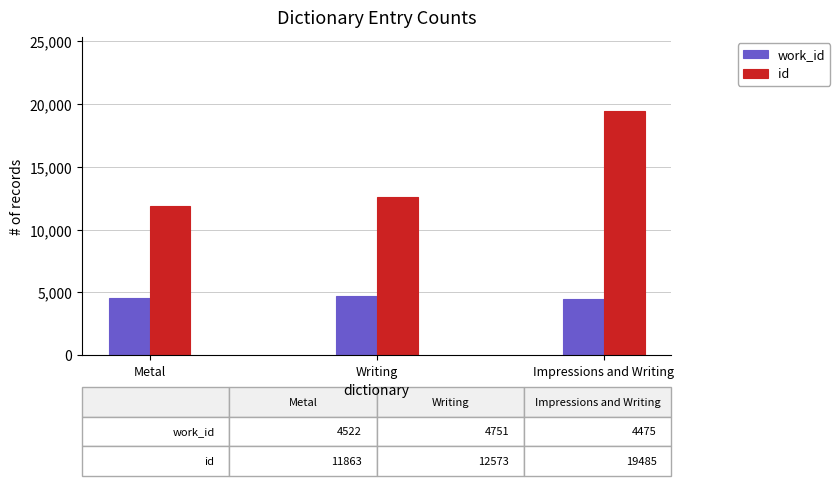

What is the highest value of the id series?

19485